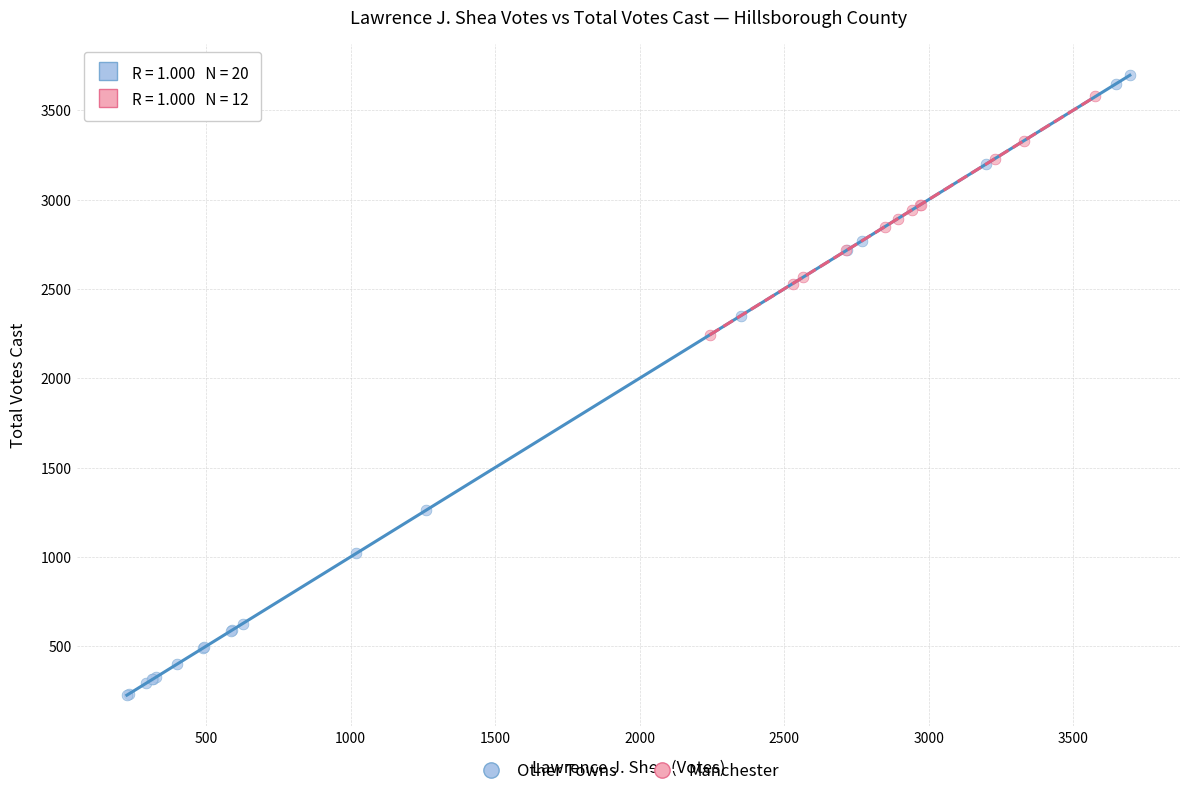

Which series reaches the minimum Y coordinate?

Other Towns